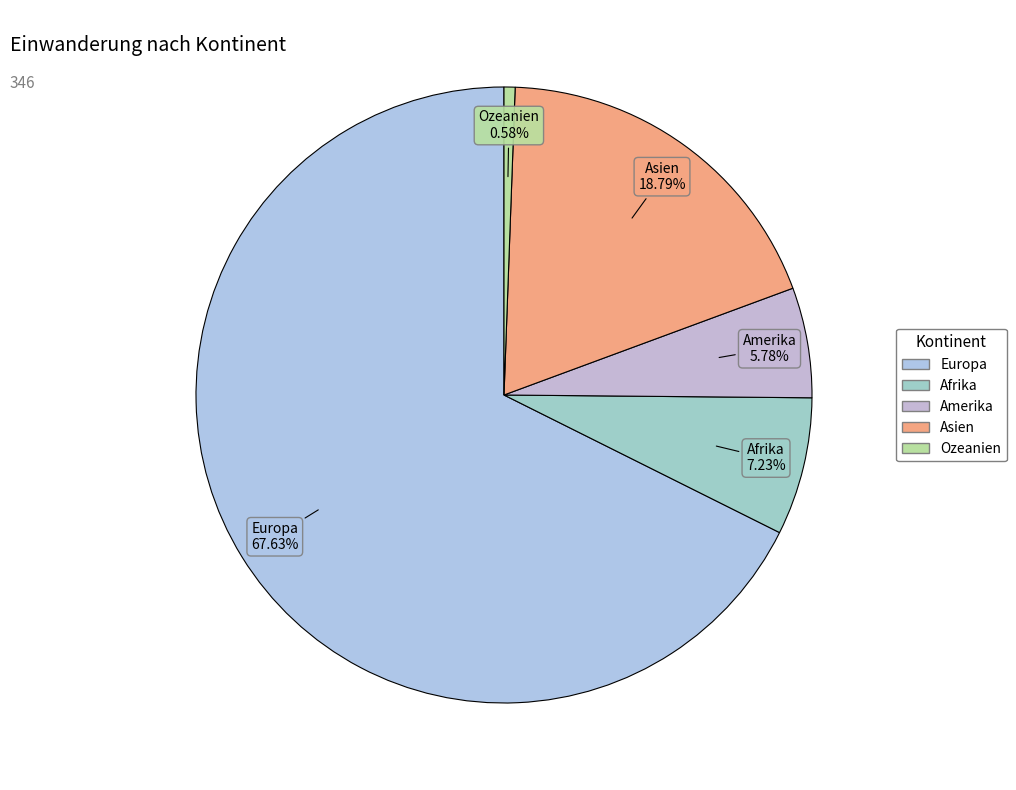

Count the number of slices in the pie.

5